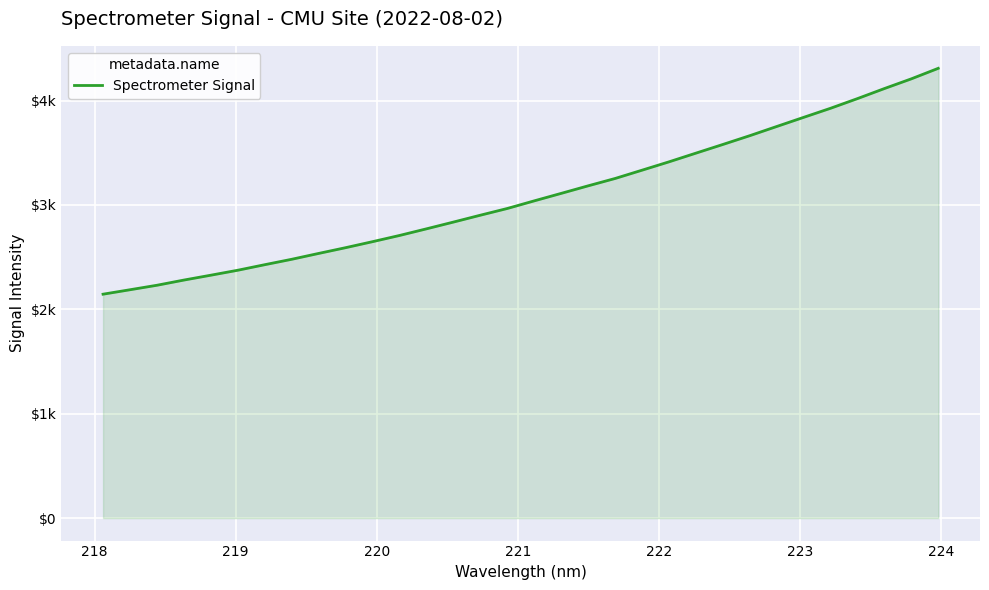

Reading left to right, what are all the values shown in this chart?

2145.3	2188.0	2231.0	2280.8	2327.4	2375.0	2428.1	2480.0	2536.1	2591.2	2648.8	2708.2	2771.8	2836.6	2902.4	2966.9	3040.0	3111.6	3183.8	3254.2	3333.7	3413.6	3497.0	3580.0	3664.3	3752.2	3839.8	3926.8	4019.5	4115.6	4208.6	4309.4